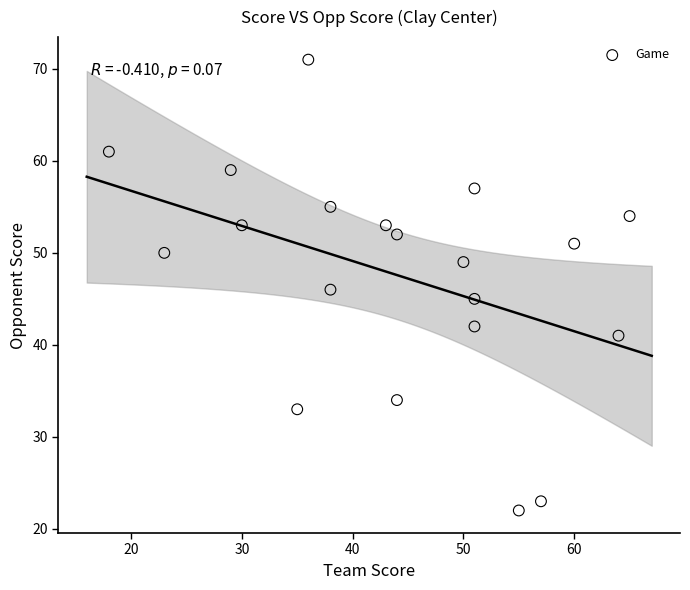

What is the range of X values (max minus min)?

47